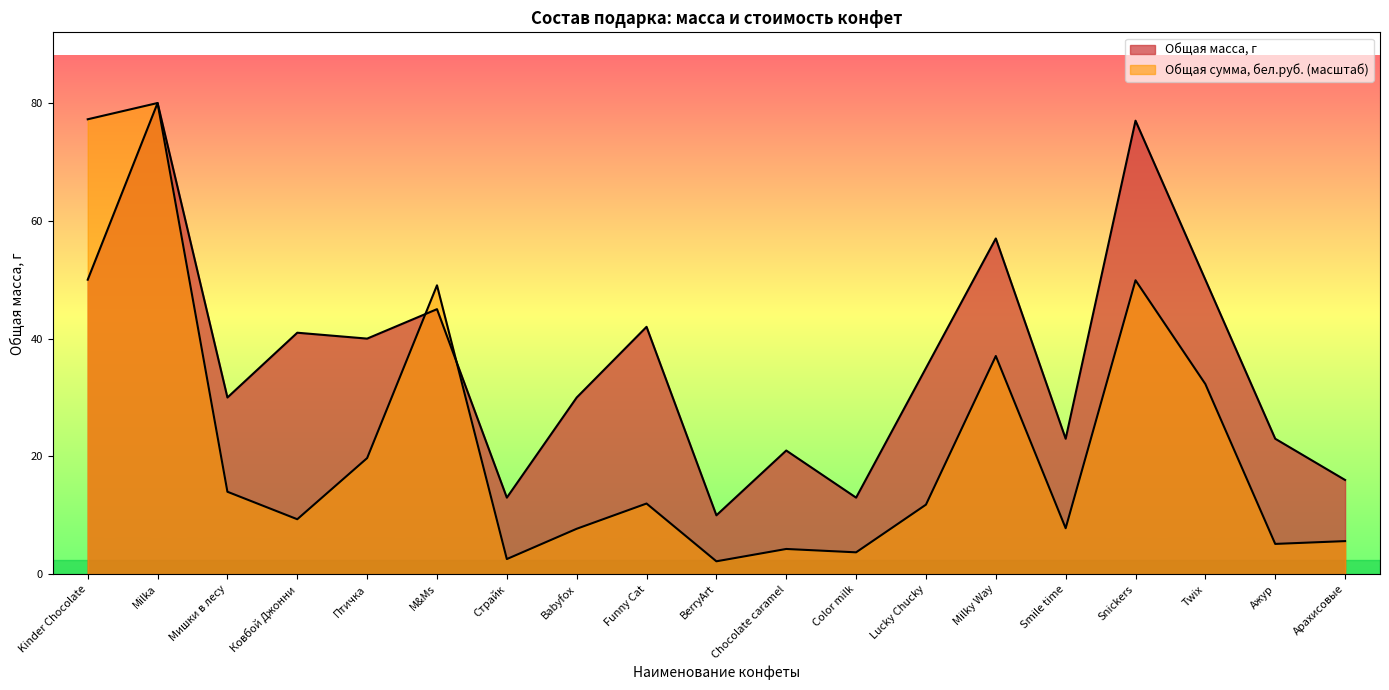

What is the approximate value of Общая масса, г at Babyfox?

30.0